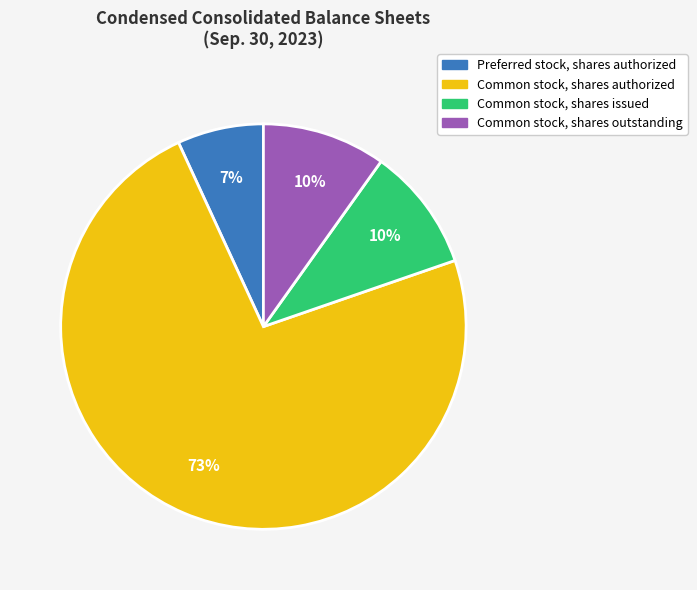

Does any single category account for the majority?

Yes